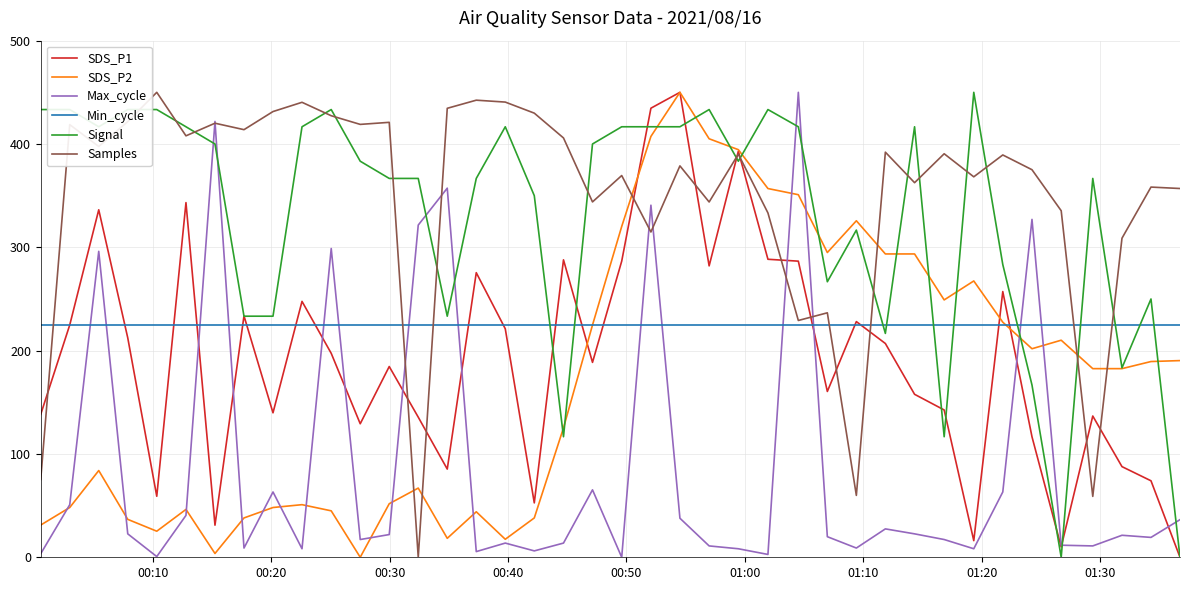

Does the chart display data point markers on the line(s)?

No